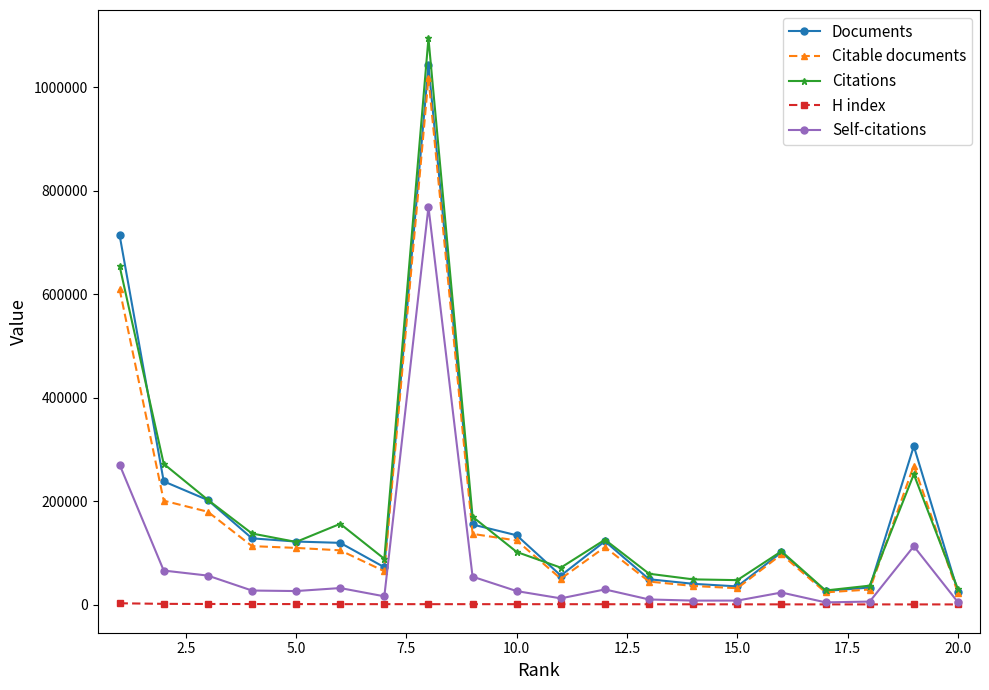

Which series has the largest range (max minus min)?

Citations